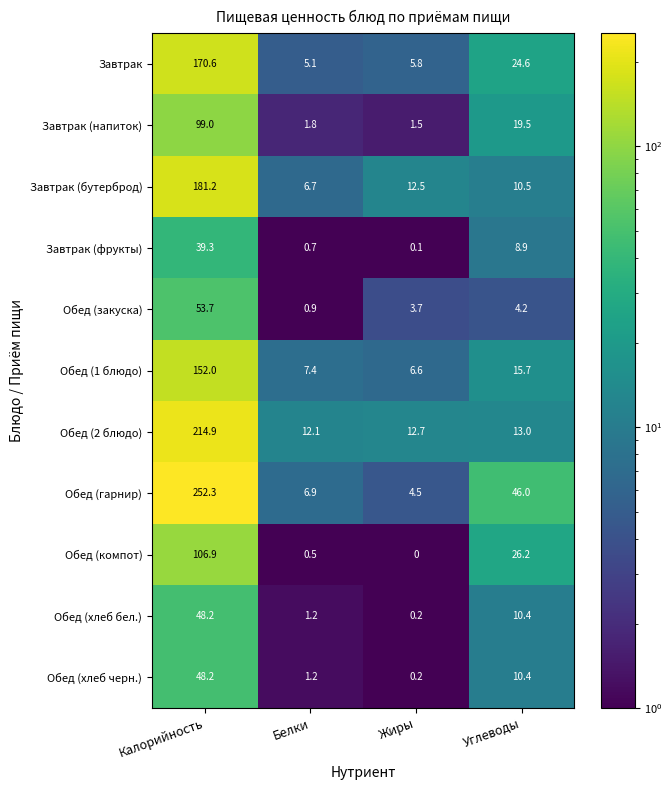

What is the average value of the Обед (гарнир) series?

77.4